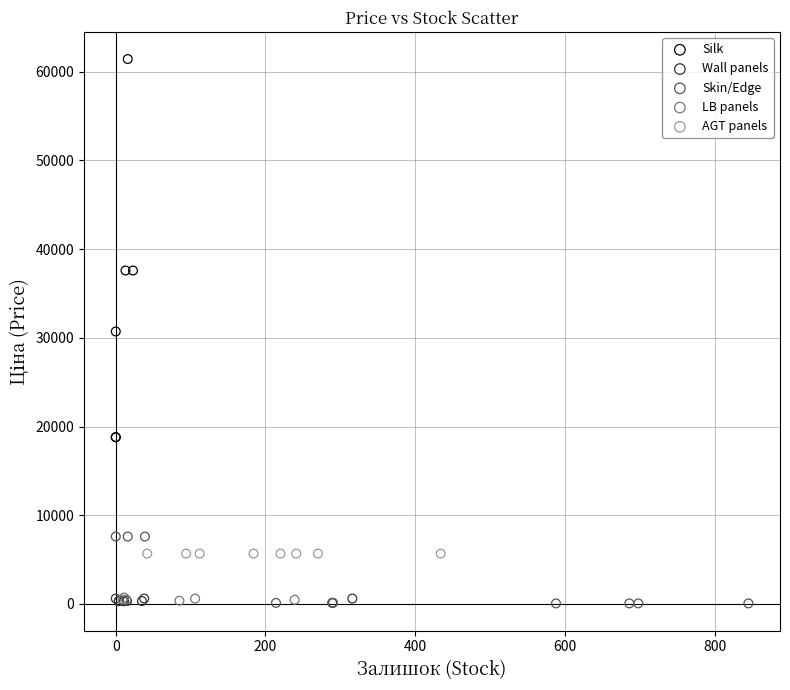

Which series contains the highest Y value?

Silk